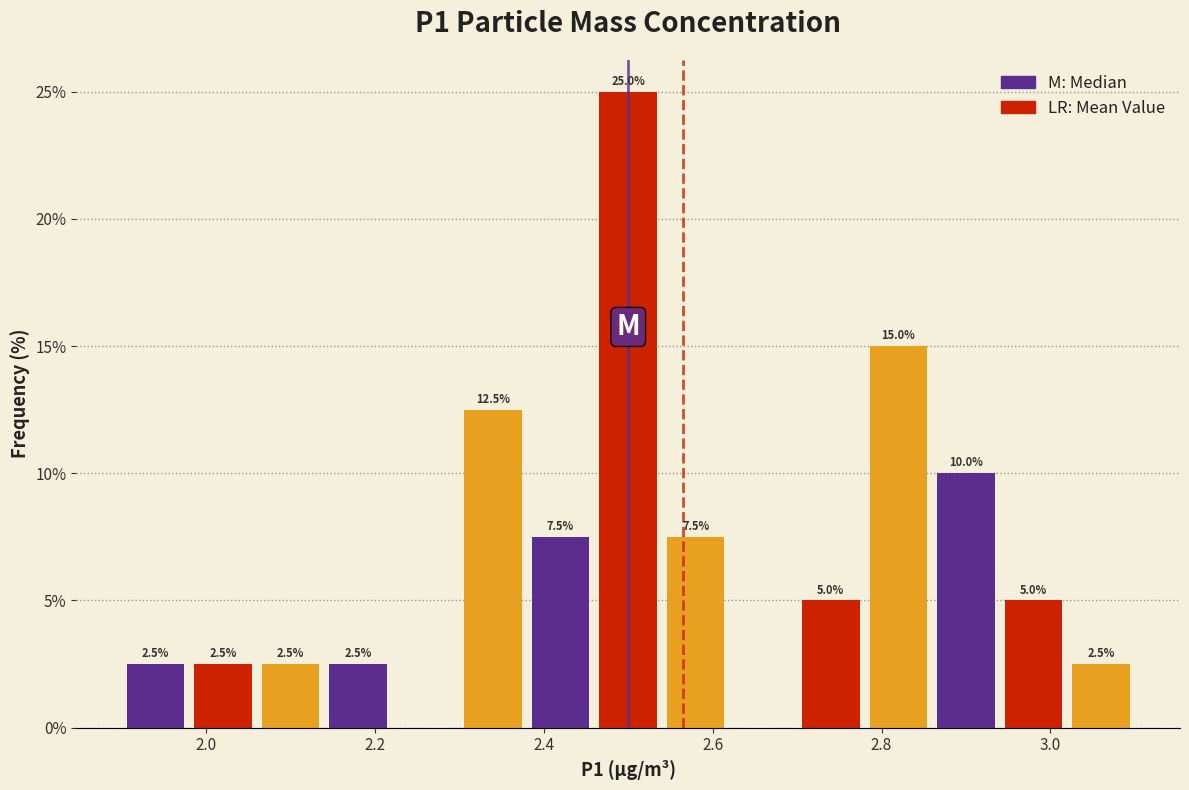

Which range on the x-axis has the tallest bar?

2.46 to 2.54